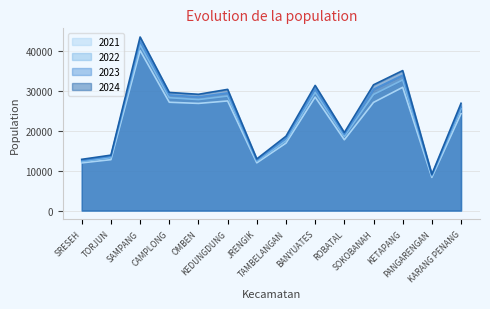

Is it true that 2022 equals 8702 at PANGARENGAN?

True